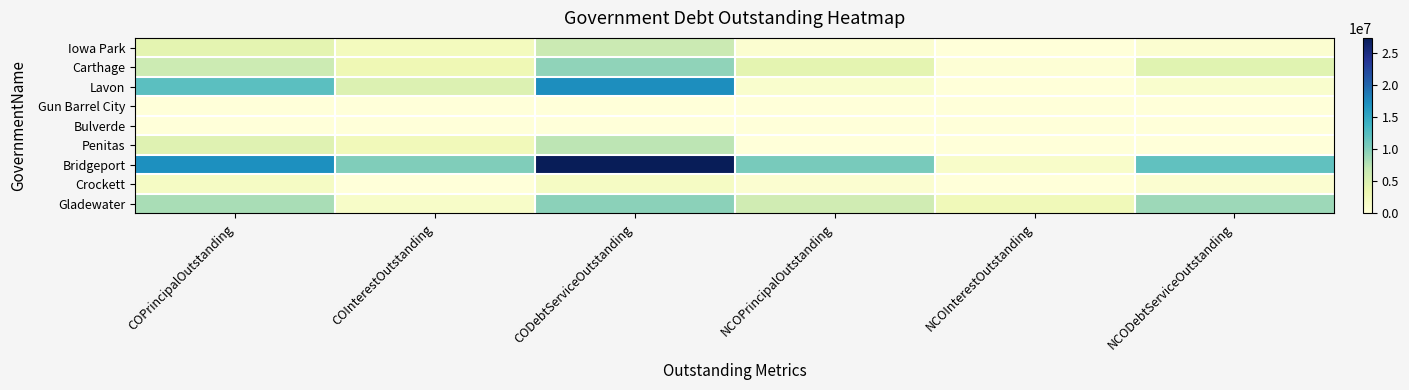

What is the spread (max minus min) of values at NCODebtServiceOutstanding?

11893885.0